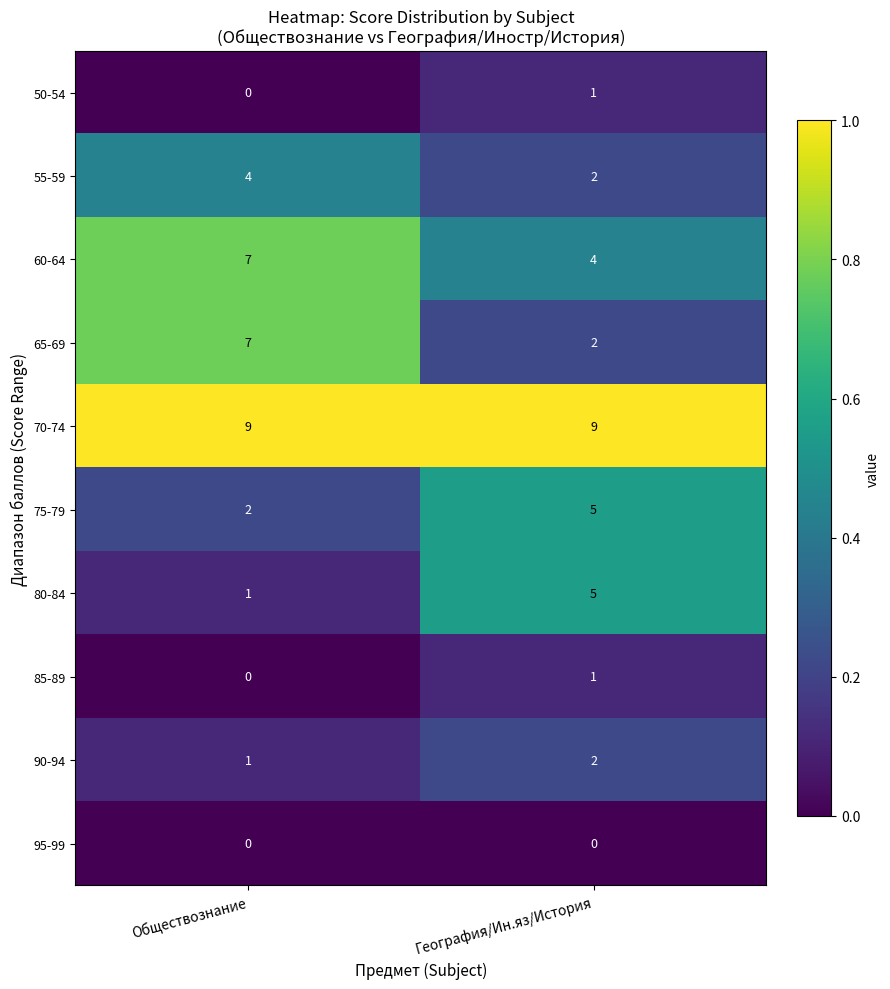

What is the greatest value displayed?

9